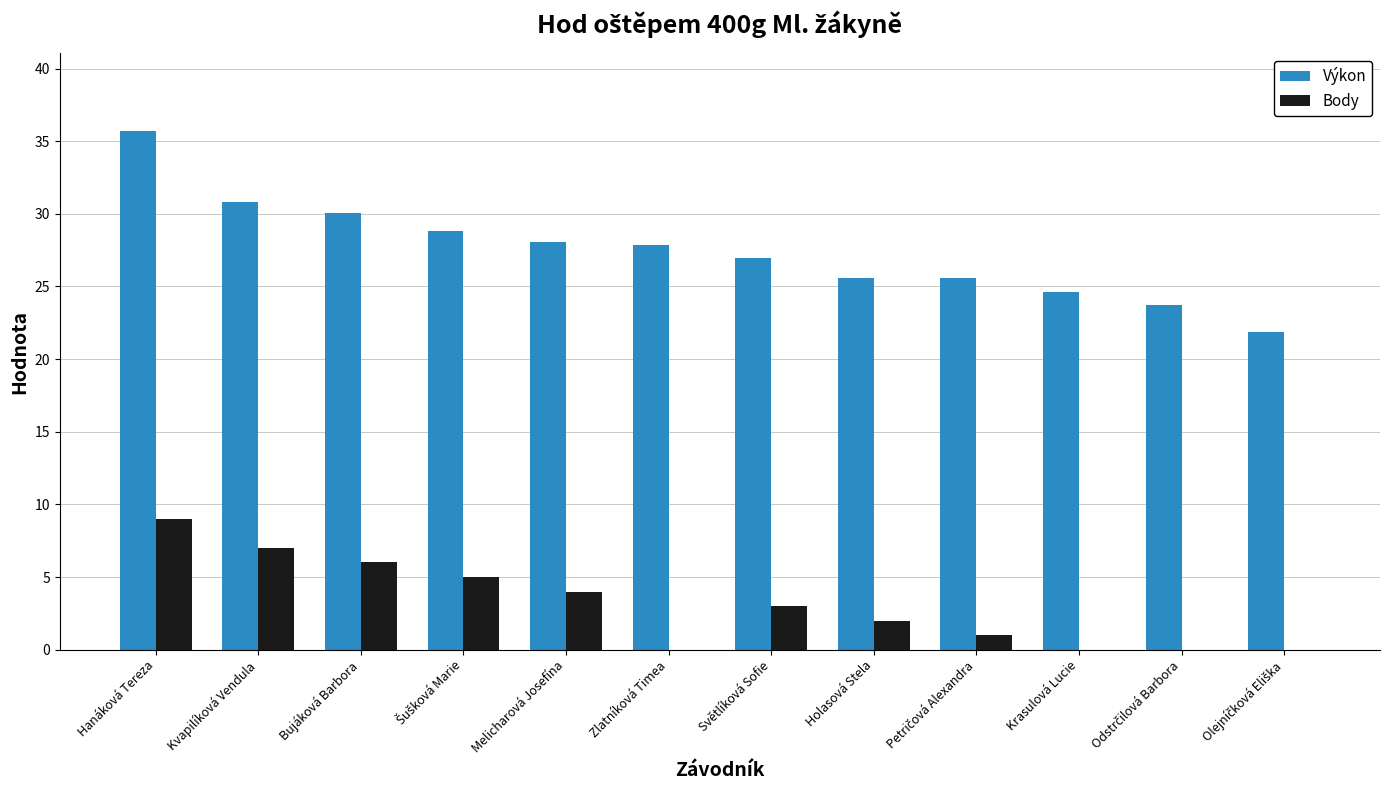

Are the bars grouped side by side (vs. stacked)?

Yes